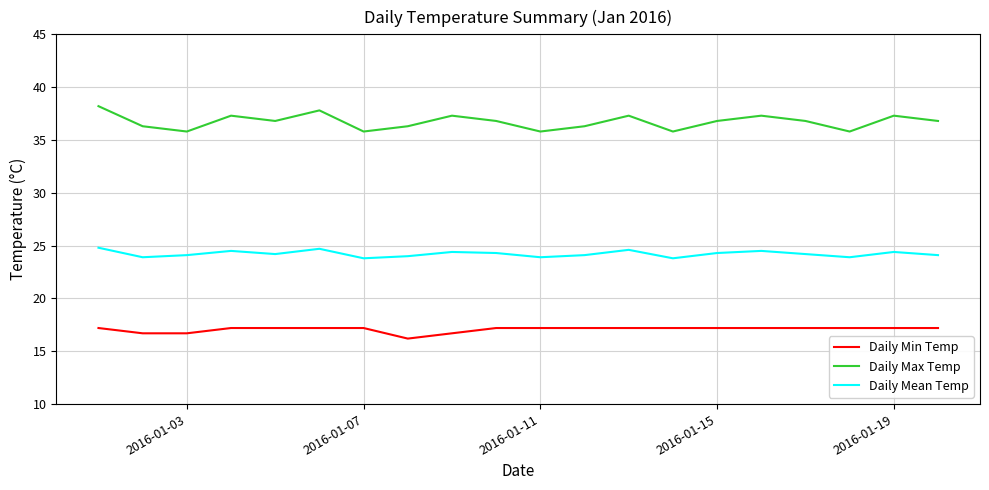

What is the difference between the maximum and minimum values in the Daily Max Temp series?

2.4